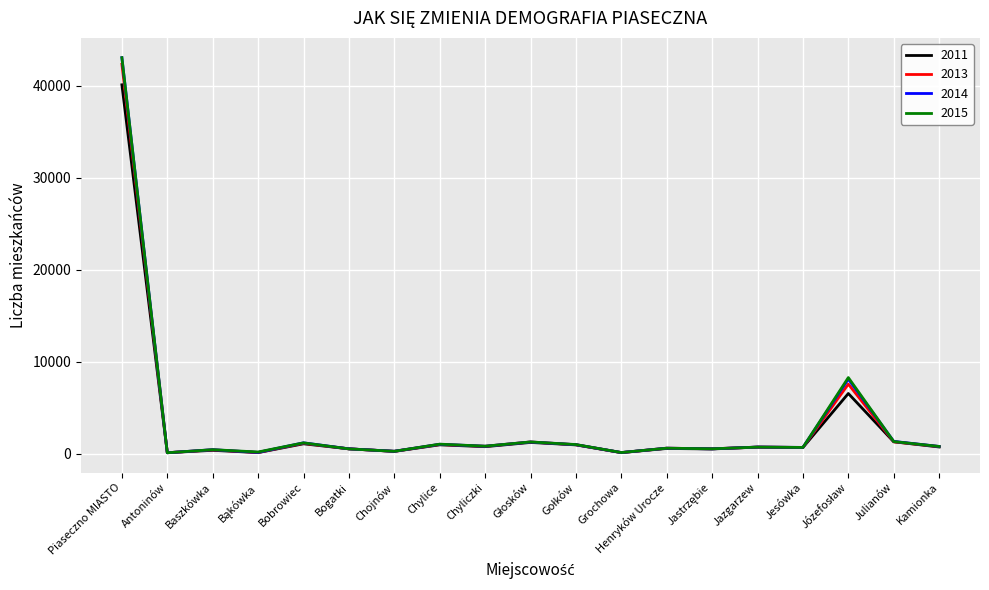

At which category is the sum across all series the highest?

Piaseczno MIASTO